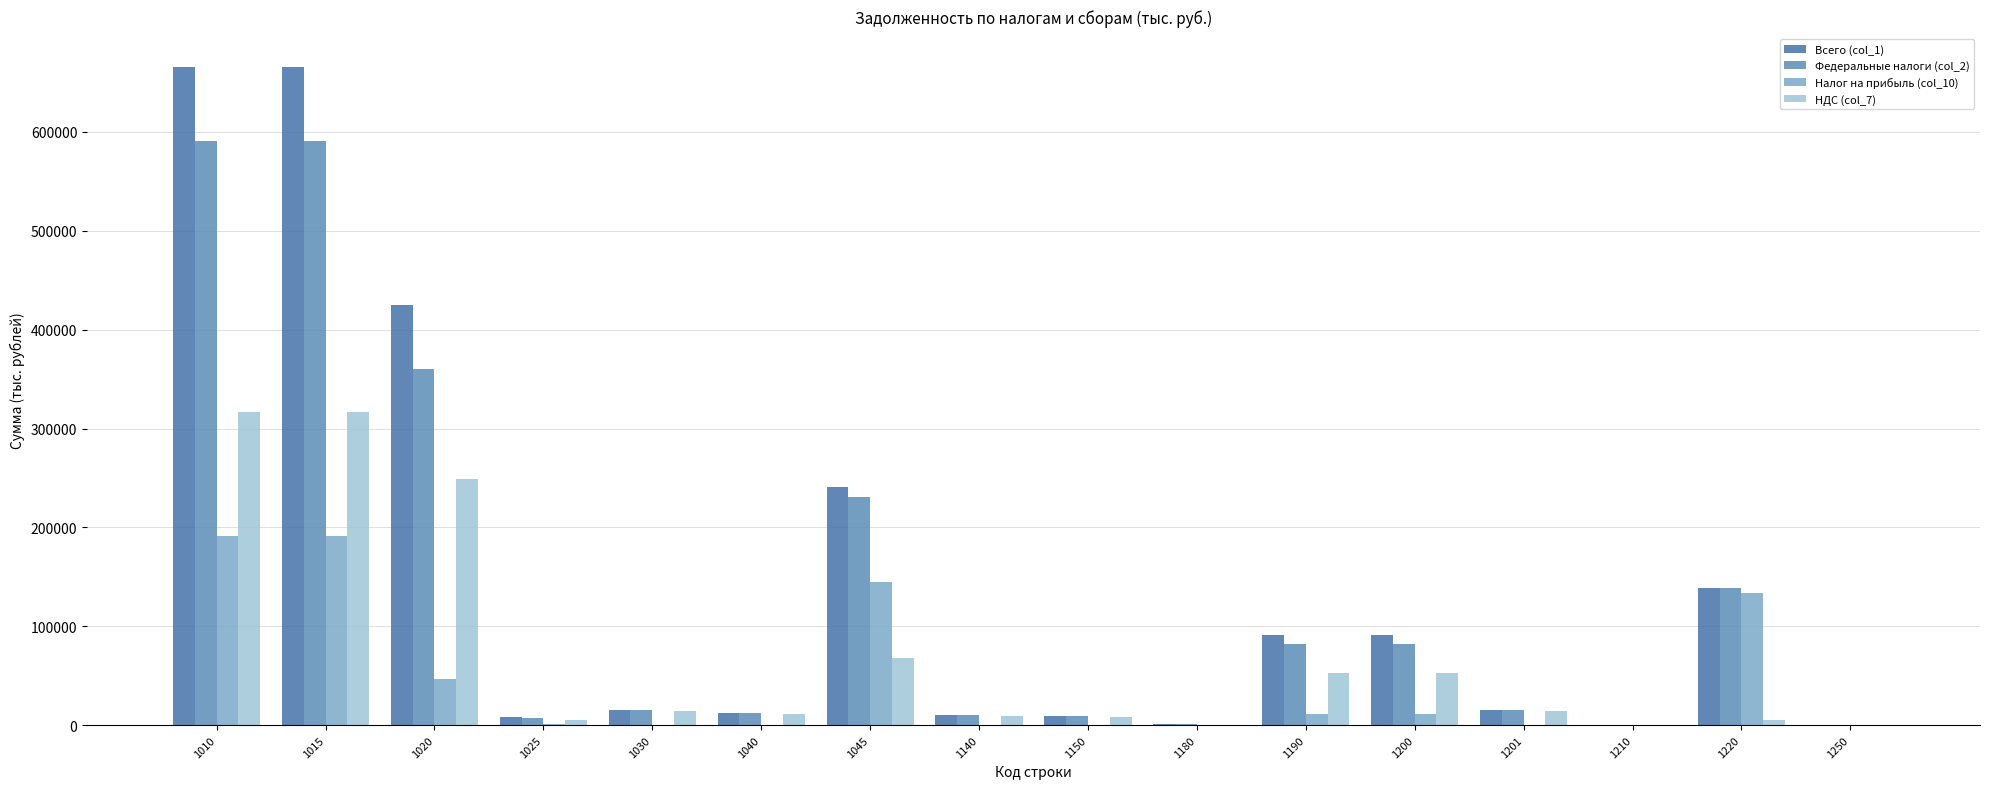

What are all the series names shown in the legend?

Всего (col_1), Федеральные налоги (col_2), Налог на прибыль (col_10), НДС (col_7)